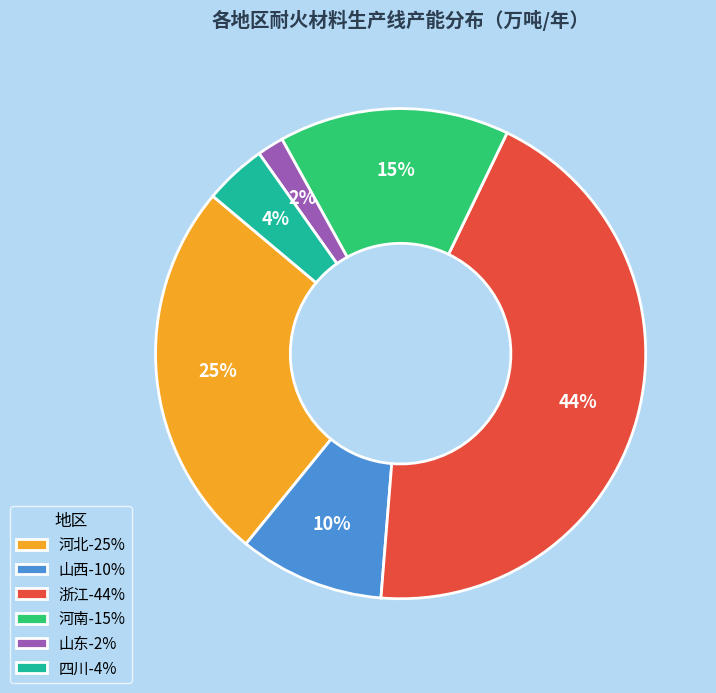

Do 山东-2% and 四川-4% together represent more than half of the pie?

No